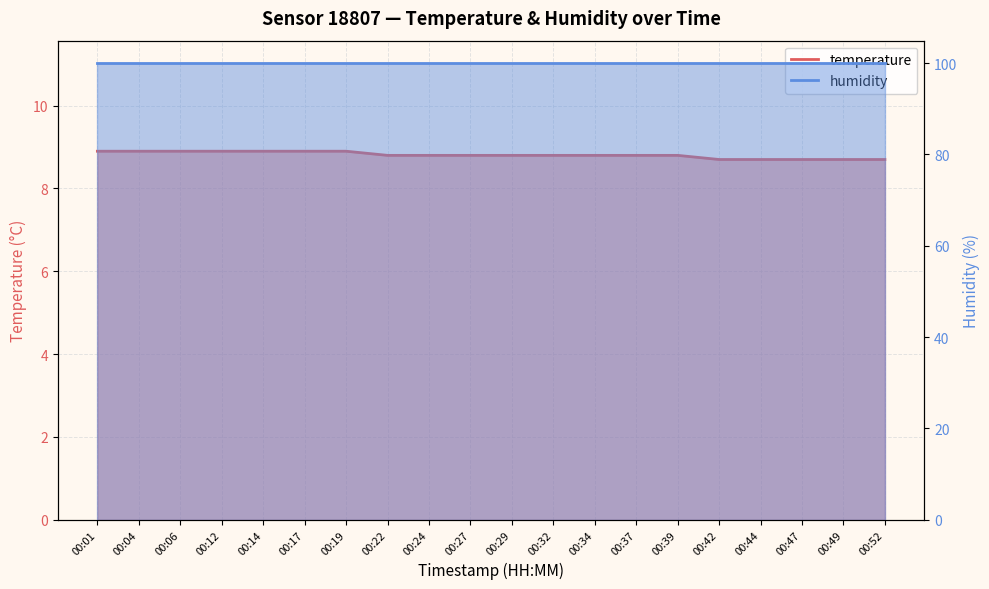

What is the average value?

8.8